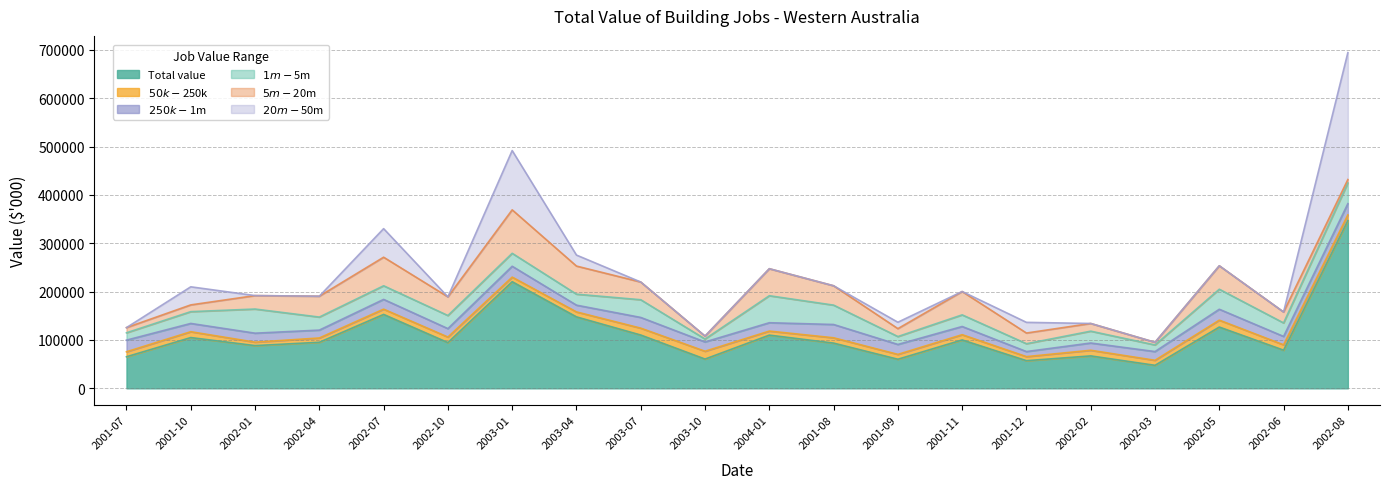

At which label does $5m-$20m first exceed 36625?

2002-04